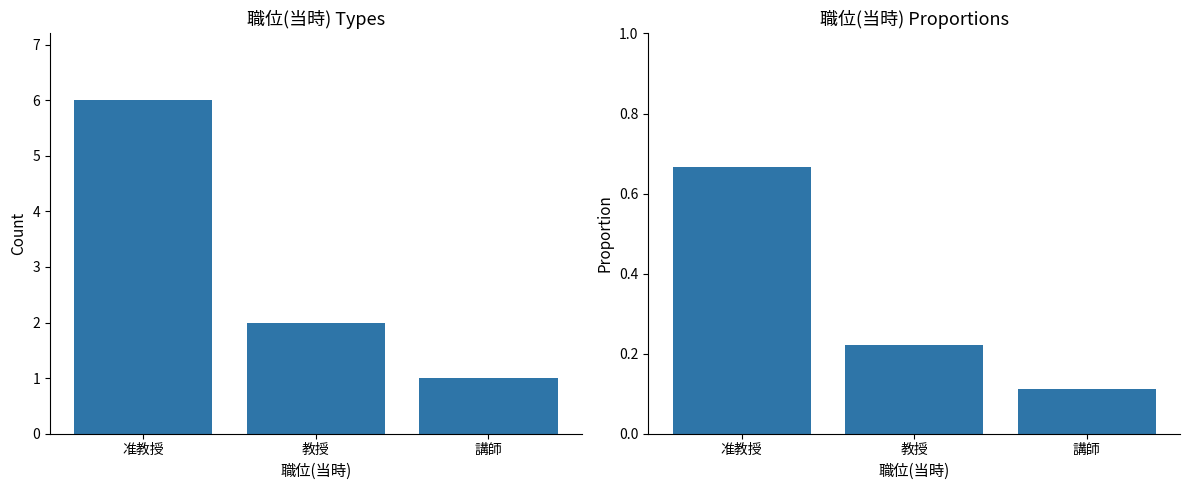

What is the minimum value shown in the chart?

0.1